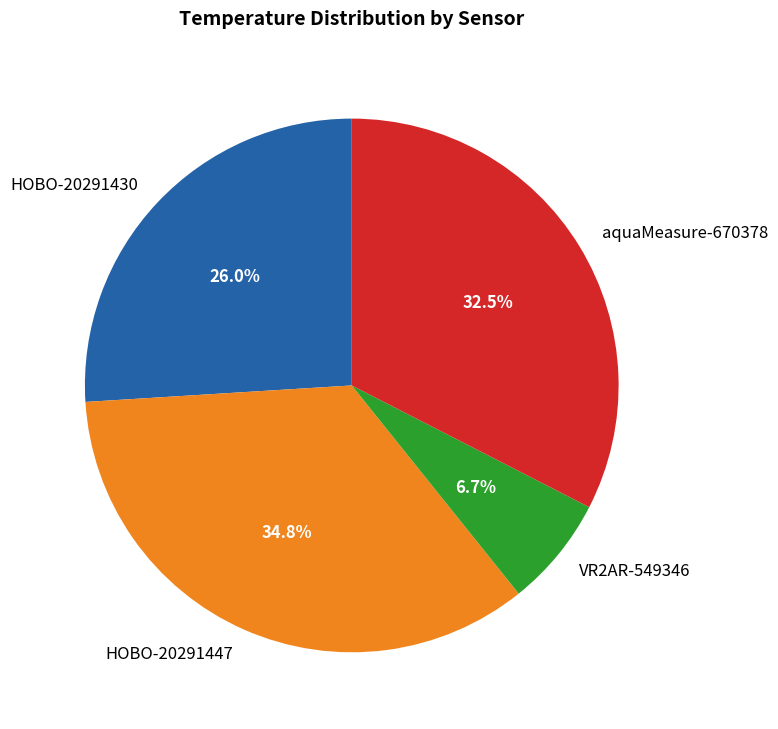

Approximately how many times larger is the value at HOBO-20291447 compared to aquaMeasure-670378?

1.1